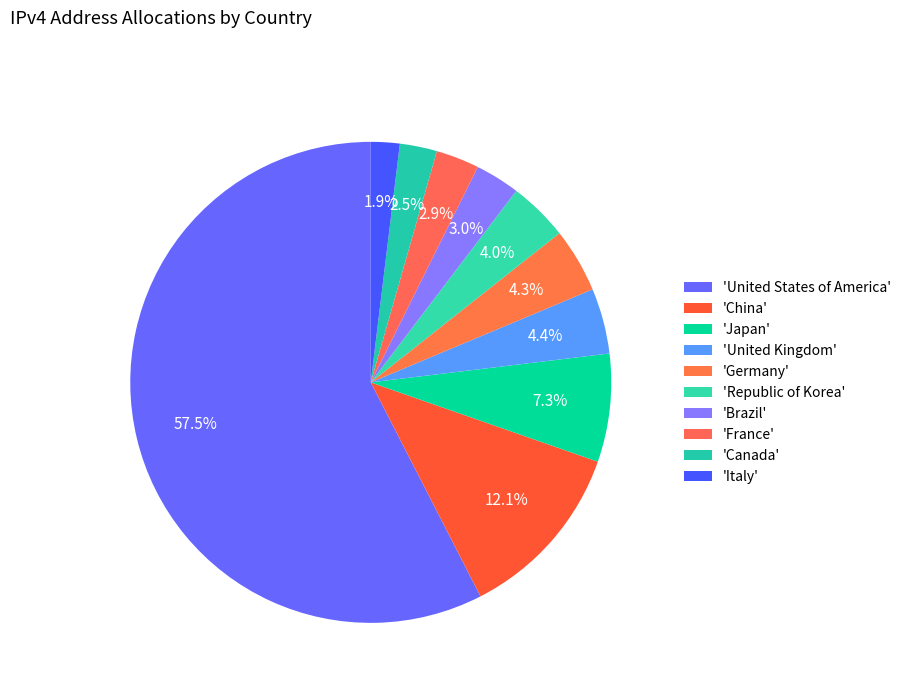

How many segments does this pie chart have?

10